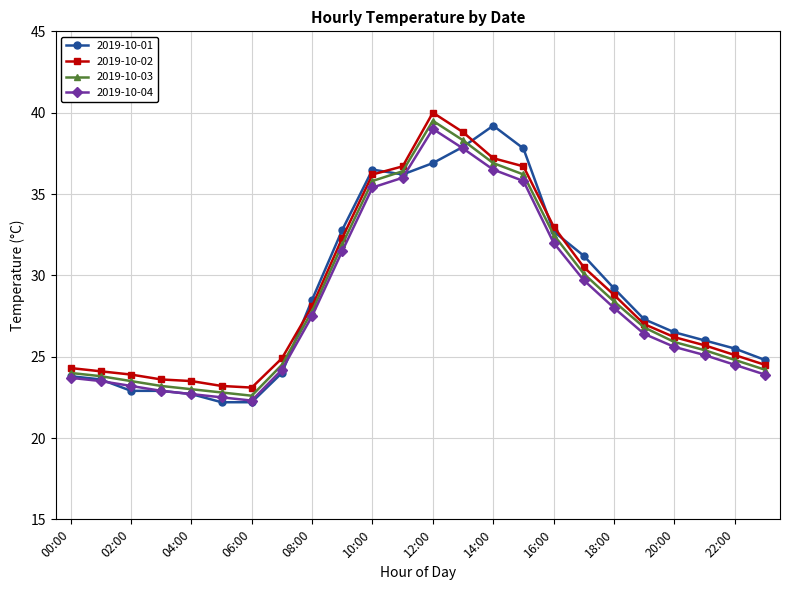

What is the lowest value of the 2019-10-03 series?

22.6